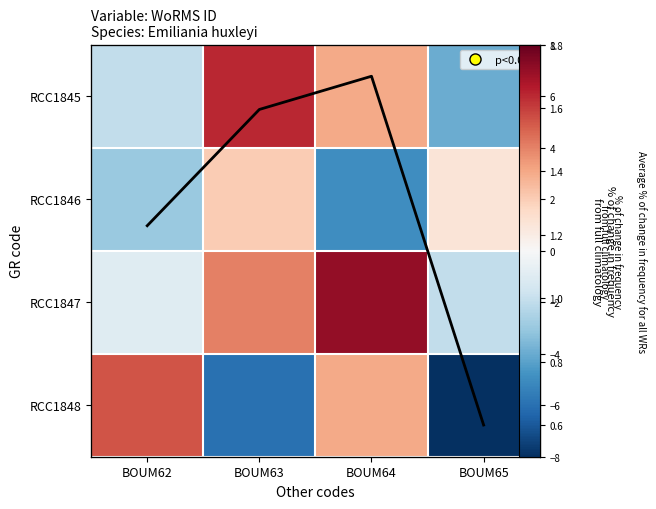

At which category is the sum across all series the highest?

BOUM64